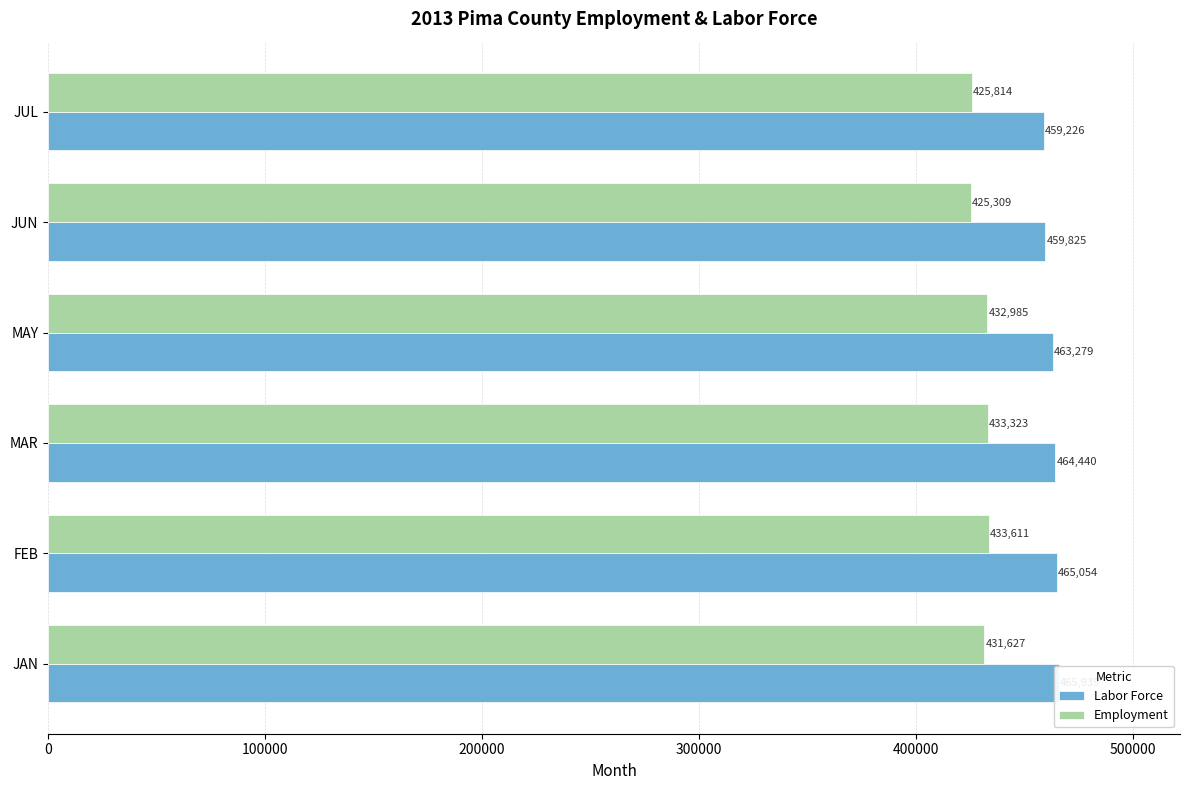

Which series has the largest range (max minus min)?

Employment